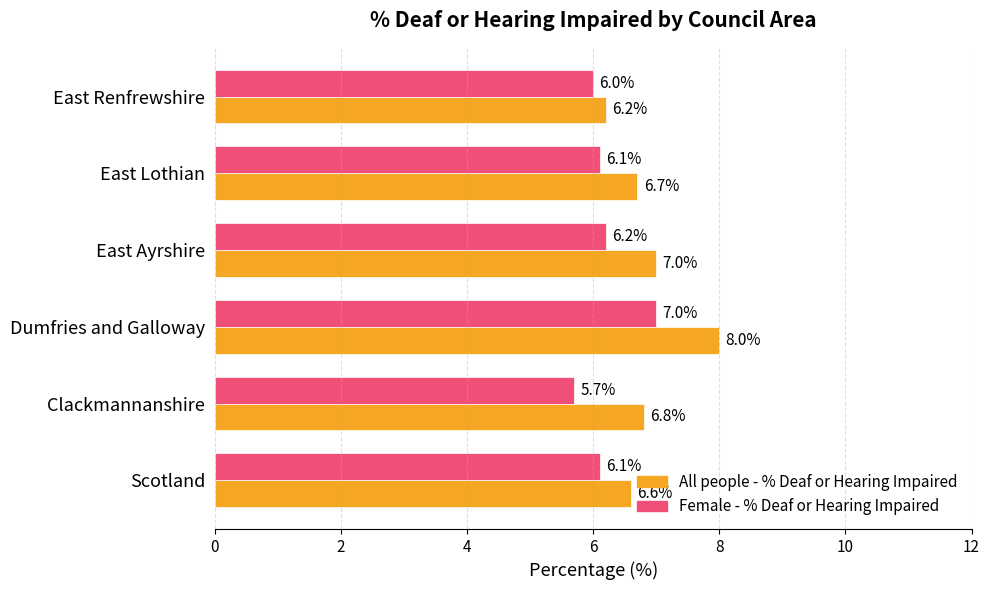

At which label does Female - % Deaf or Hearing Impaired reach its peak?

Dumfries and Galloway